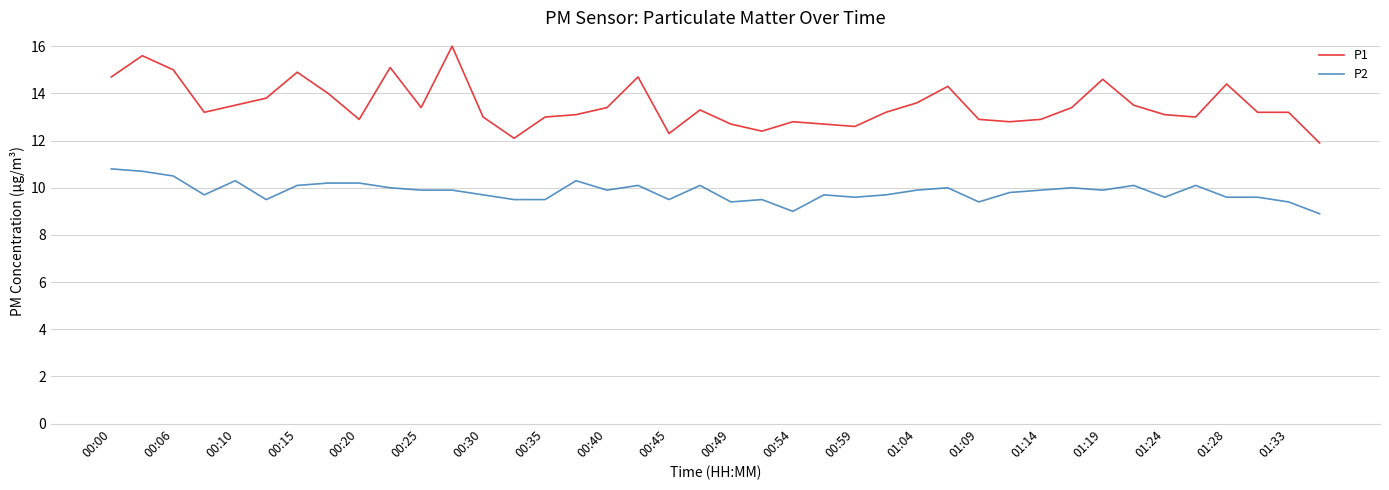

Which series has the largest total across all categories?

P1